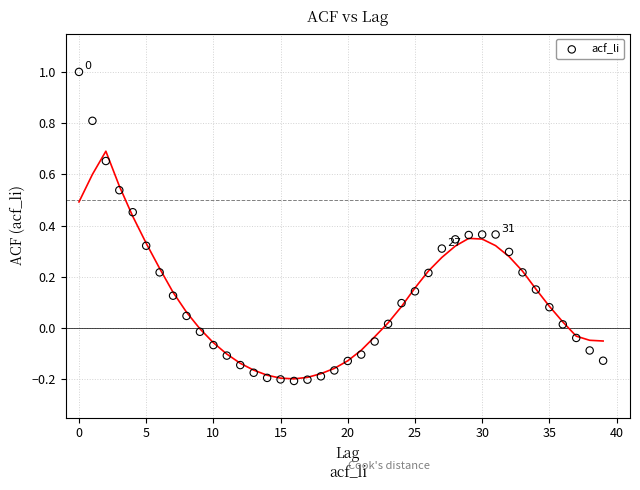

What is the range of Y values (max minus min)?

1.2